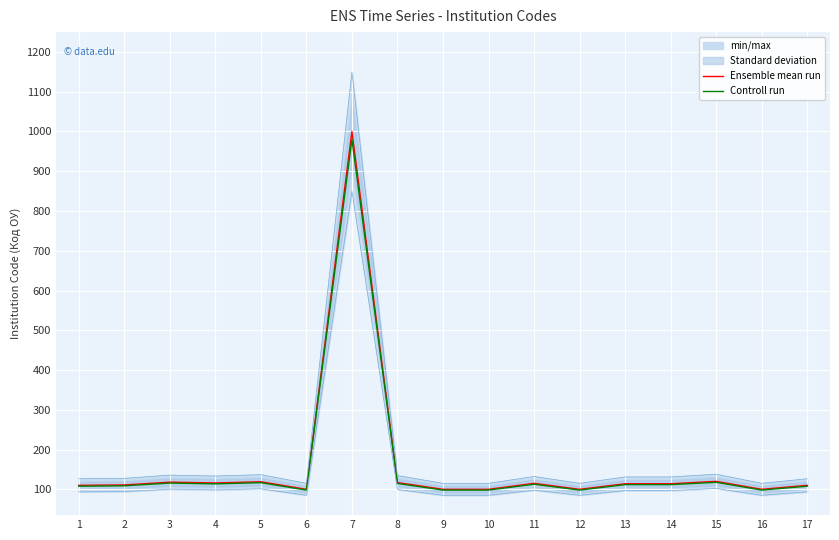

The value of Ensemble mean run at 14 is 49.7. True or false?

False